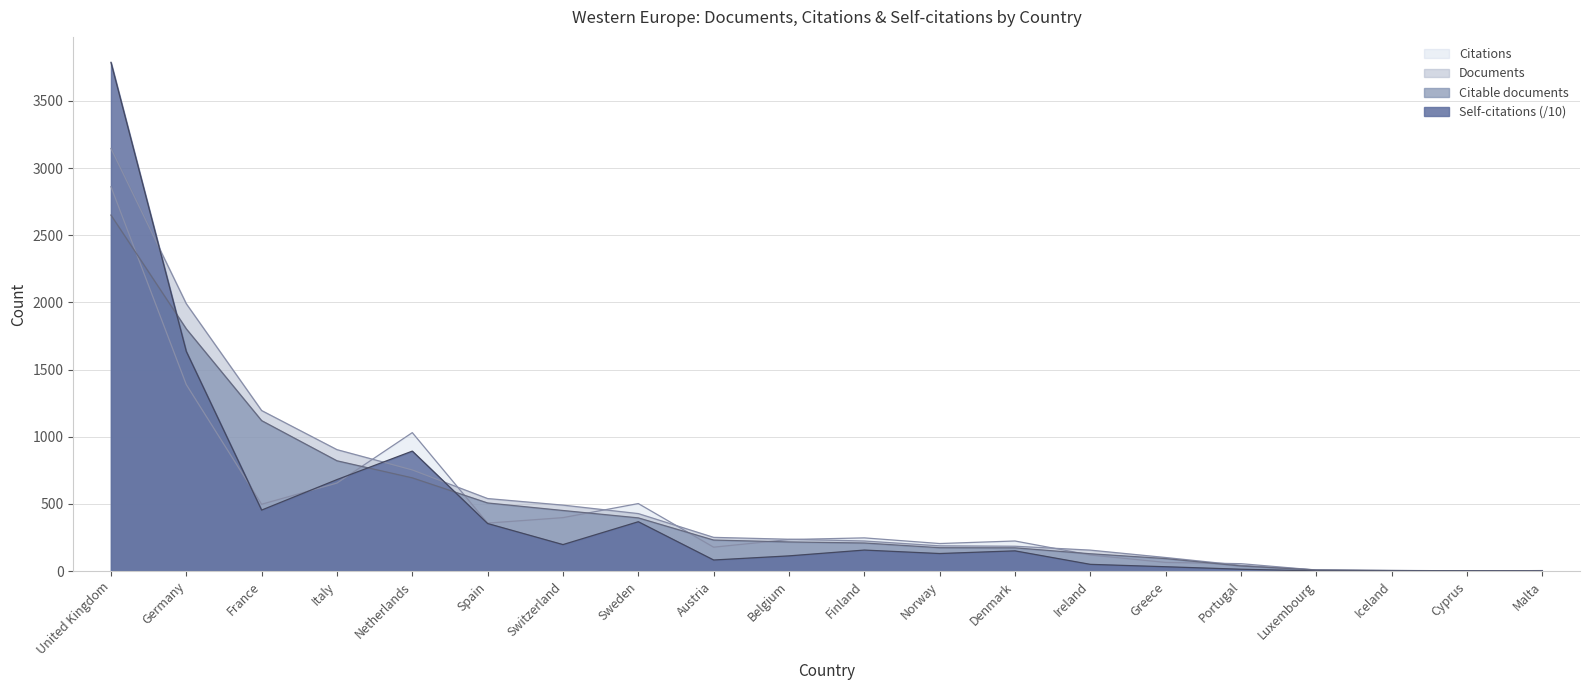

What is the average value of the Documents series?

542.5